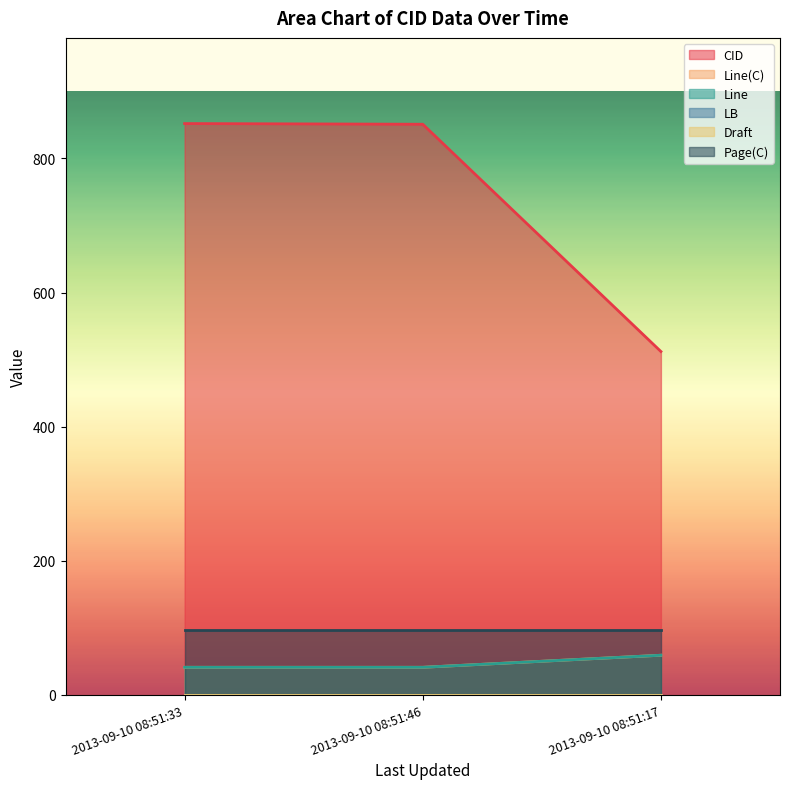

True or false: Line has a value of 41 at 2013-09-10 08:51:46.

True